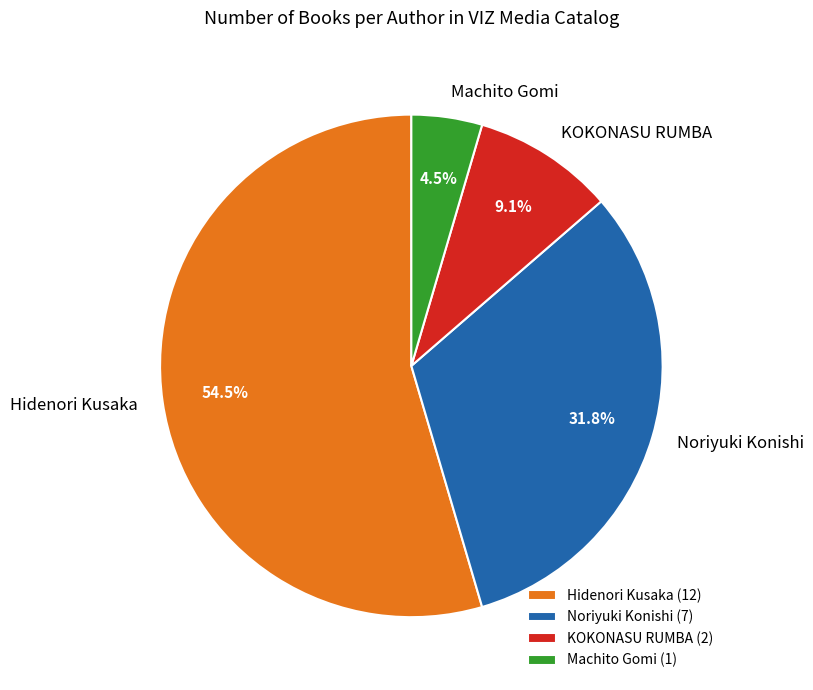

Is there any slice that represents more than half of the pie?

Yes